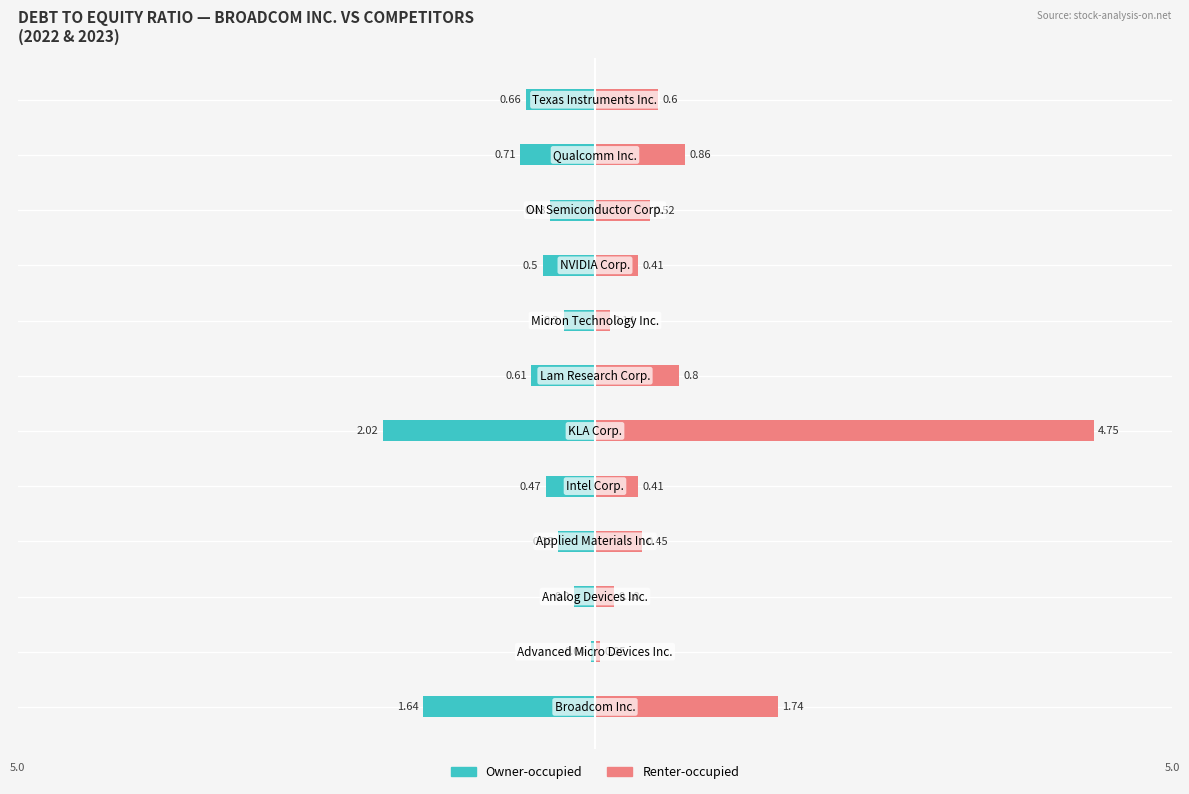

What is the value of the Owner-occupied bar at the 7th from the left?

-0.6